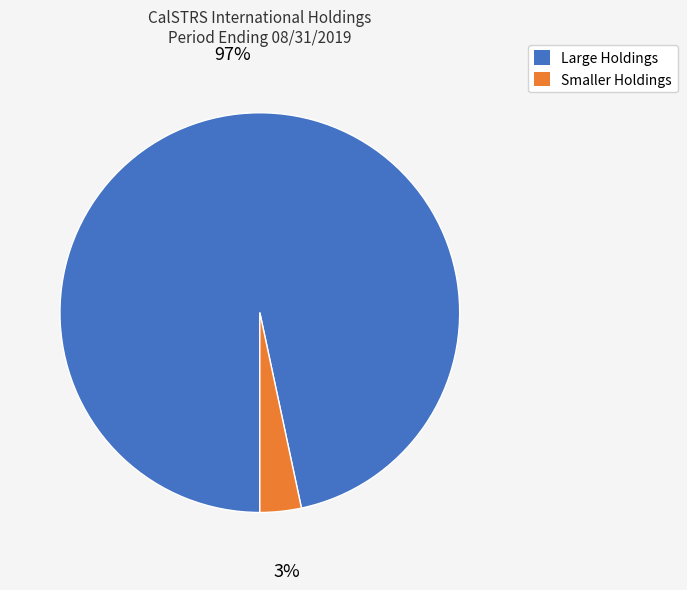

Is there a majority slice in this chart?

Yes